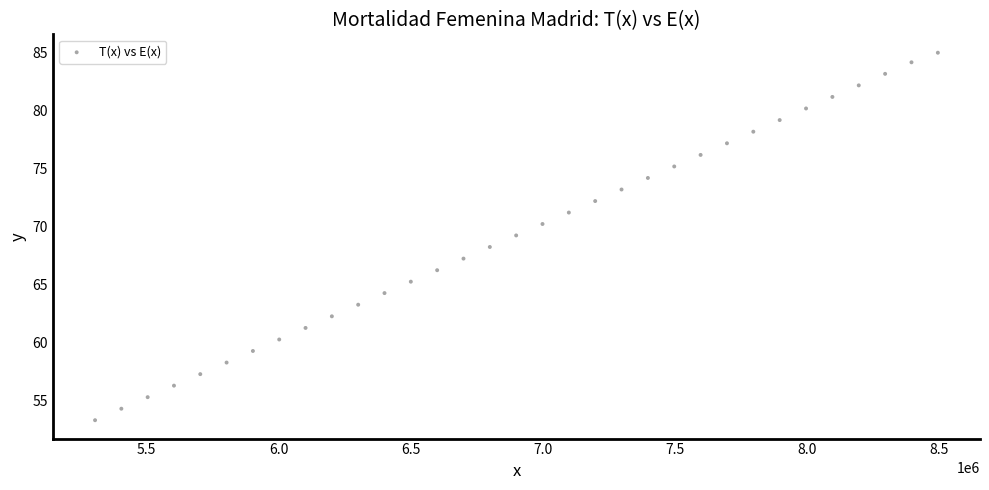

What is the range of X values (max minus min)?

3189961.6